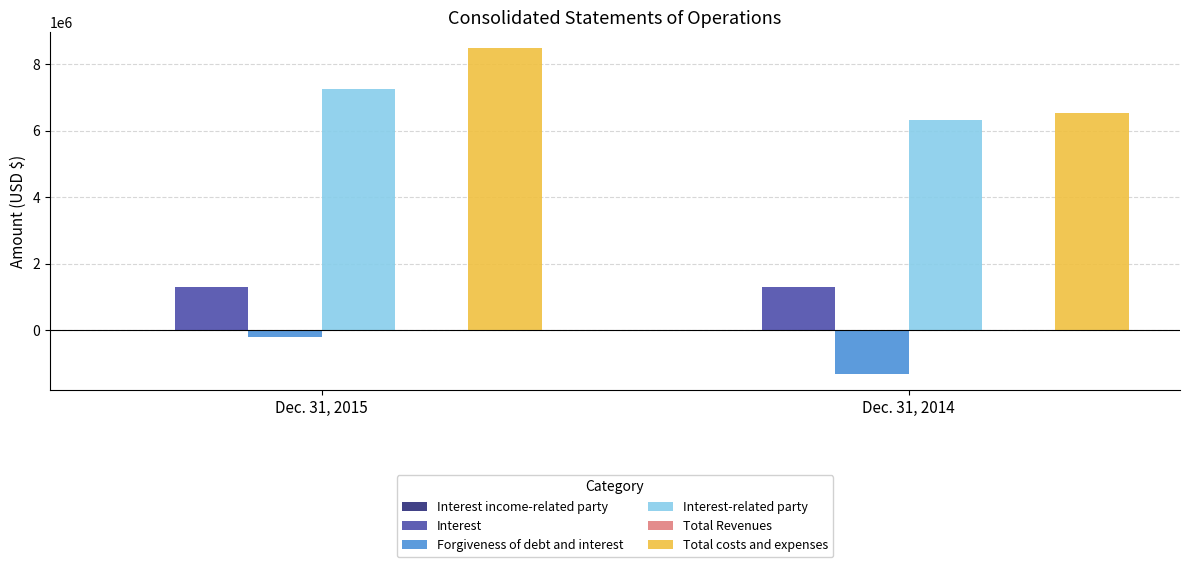

What is the sum of all Interest-related party values?

13571000